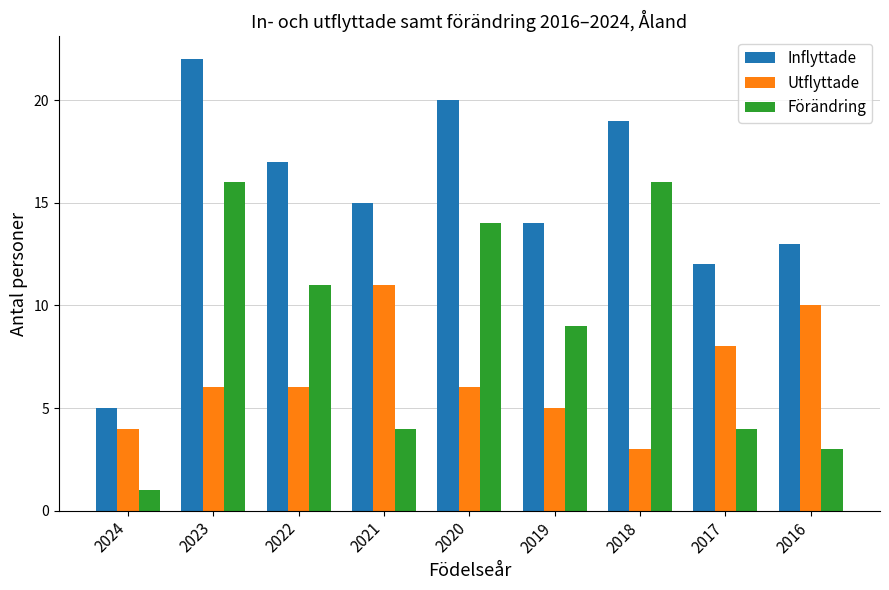

What is the approximate value of Förändring at 2017?

4